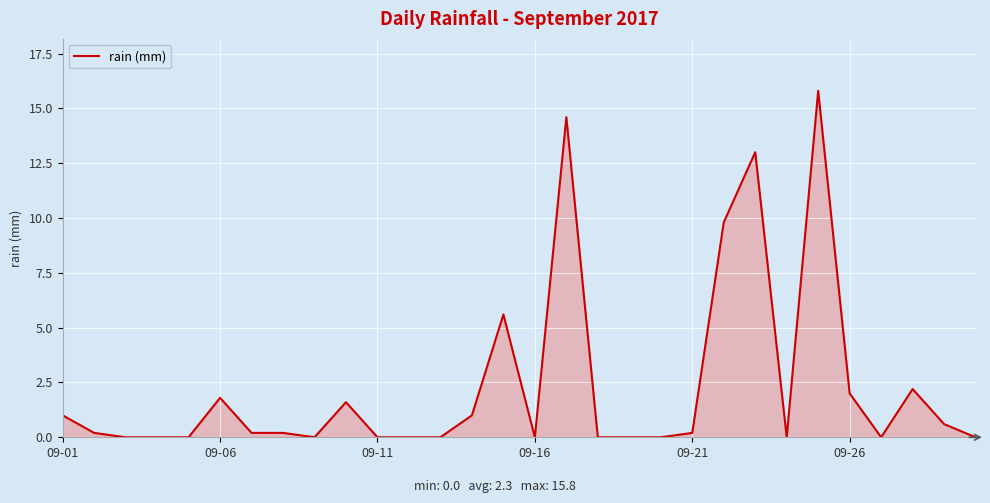

What is the maximum value shown in the chart?

15.8